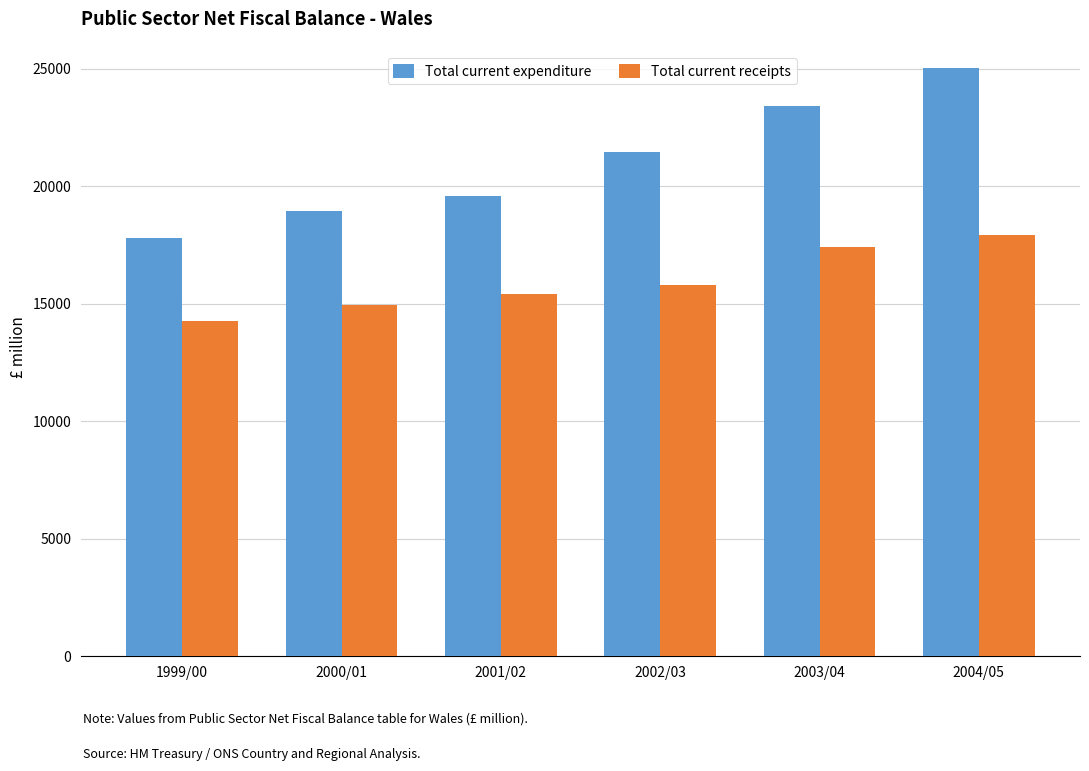

At which label does Total current expenditure reach its peak?

2004/05